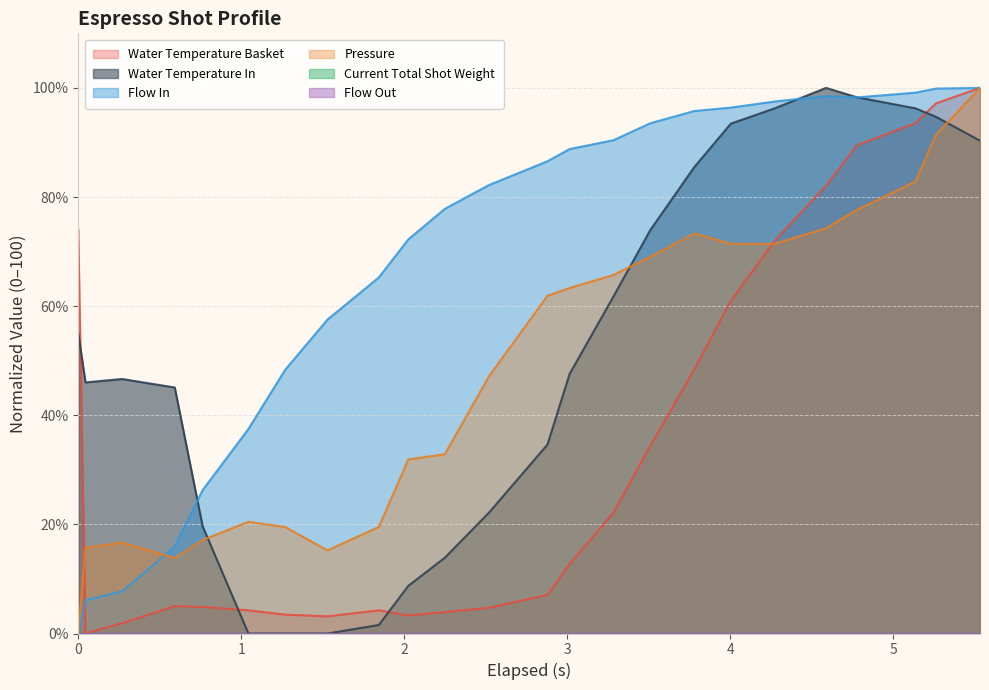

Does the chart have visible grid lines?

Yes